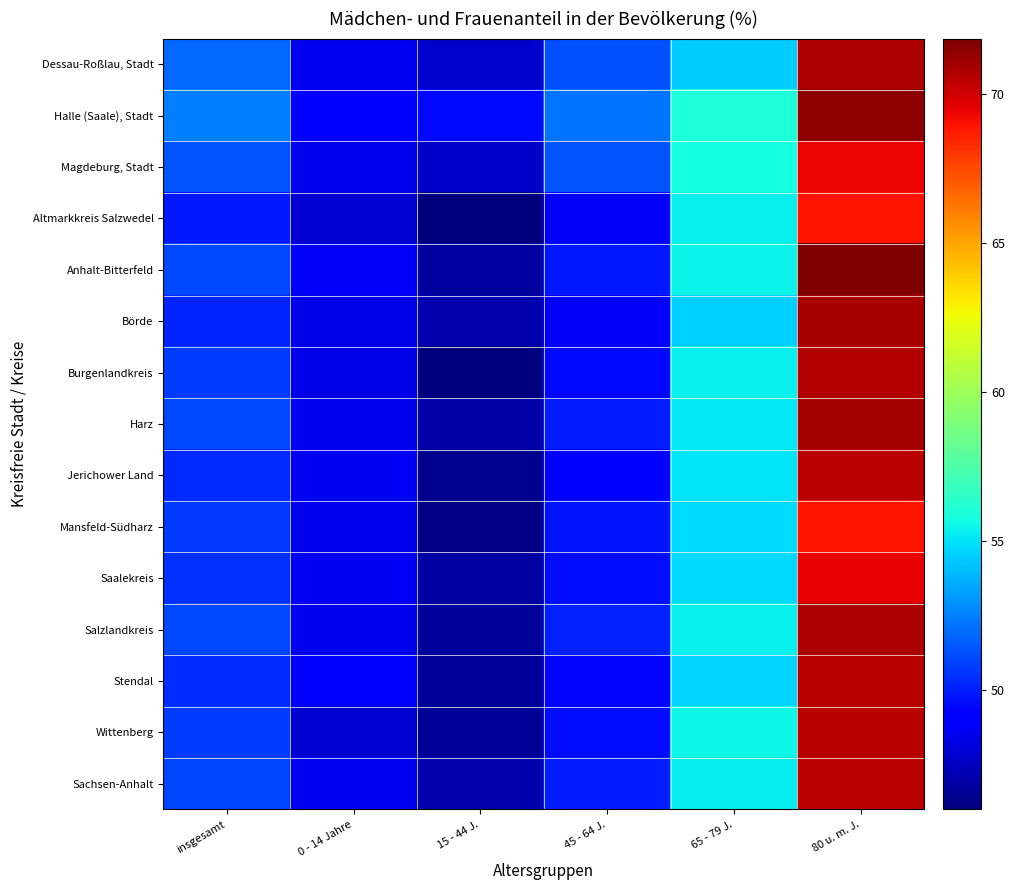

Rank the series at 15 - 44 J. from highest to lowest value.

Halle (Saale), Stadt, Dessau-Roßlau, Stadt, Magdeburg, Stadt, Sachsen-Anhalt, Börde, Harz, Saalekreis, Anhalt-Bitterfeld, Stendal, Salzlandkreis, Wittenberg, Jerichower Land, Mansfeld-Südharz, Burgenlandkreis, Altmarkkreis Salzwedel